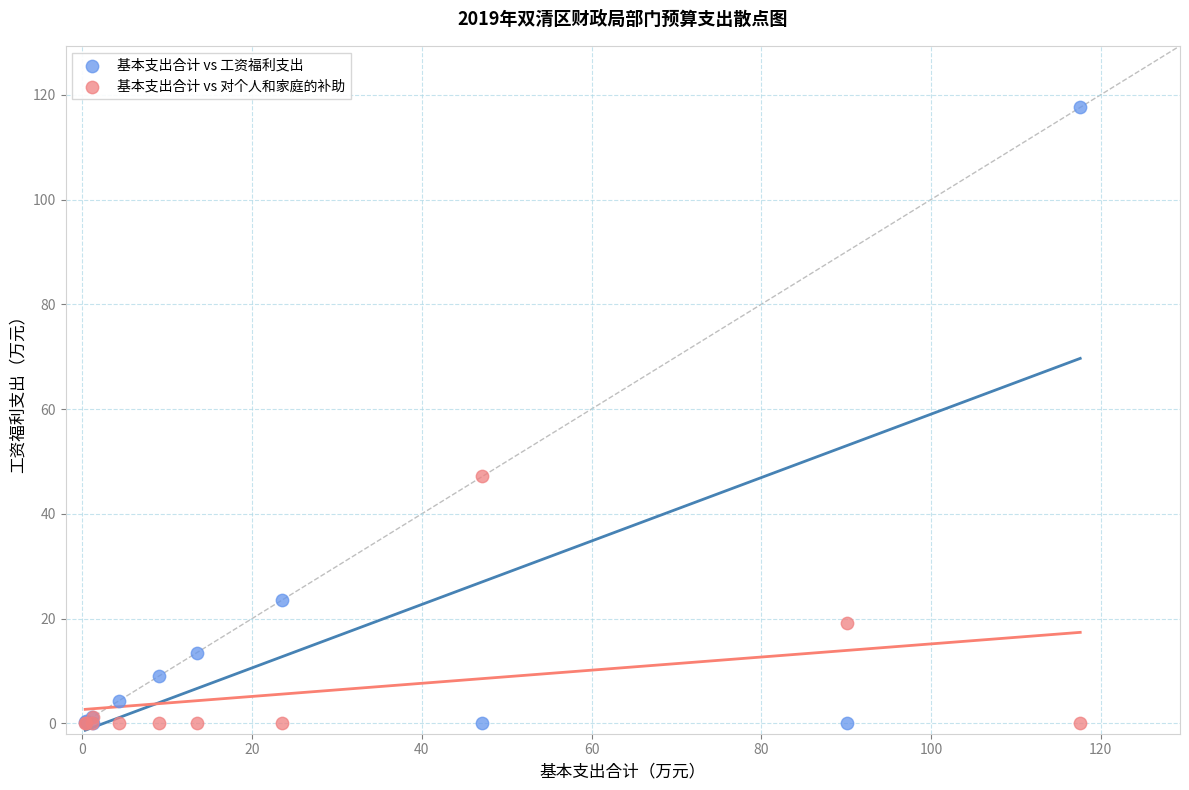

Which series has the widest spread of Y values?

基本支出合计 vs 工资福利支出